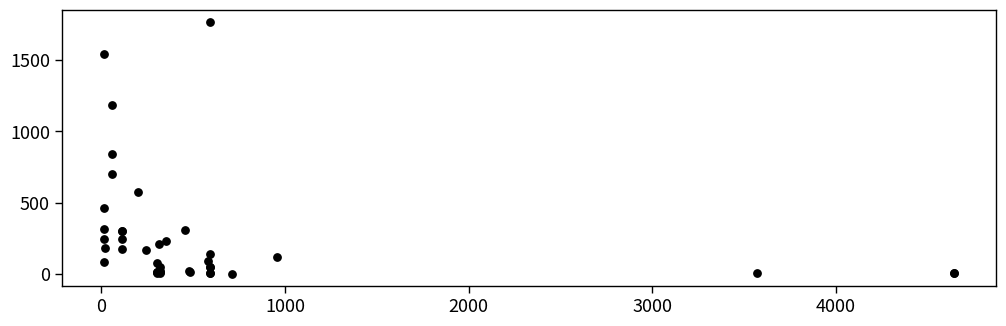

What Y value in the scatter plot is closest to 883?

845